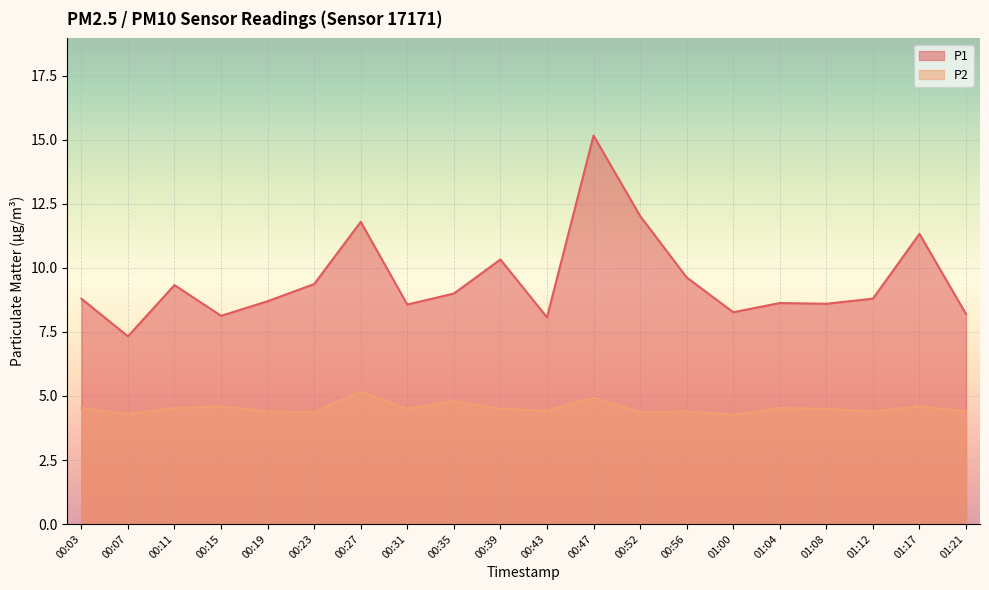

Is it true that P2 equals 4.3 at 00:07?

True